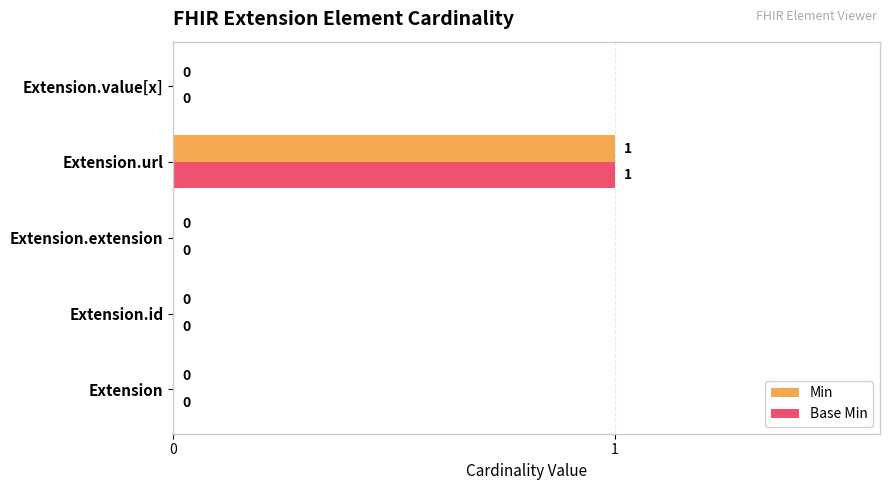

How many Base Min values are between 0 and 1?

5